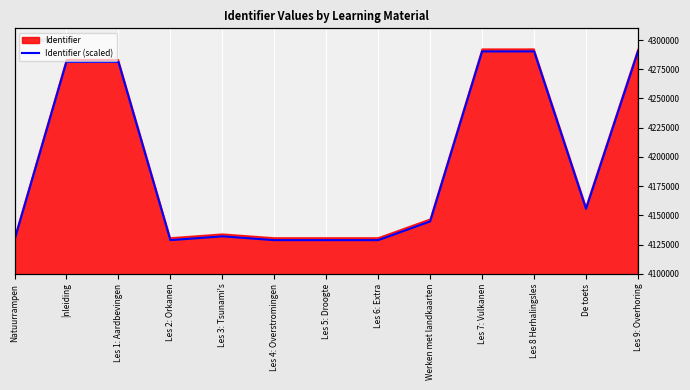

The chart shows a value of 4281249.4 at Les 1: Aardbevingen. True or false?

True